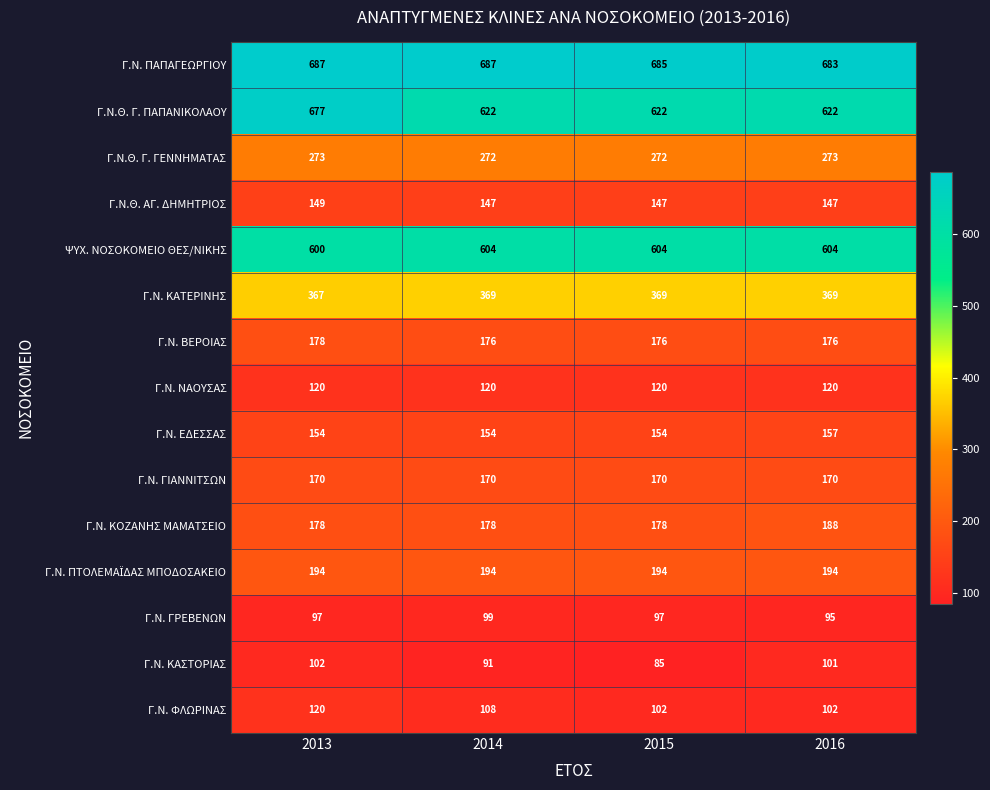

Which series changed the most between 2013 and 2014?

Γ.Ν.Θ. Γ. ΠΑΠΑΝΙΚΟΛΑΟΥ